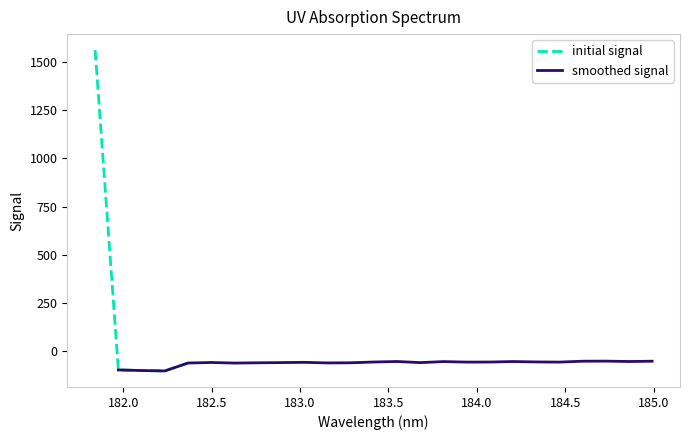

True or false: the data shows -89.3 at 183.2863821962.

False